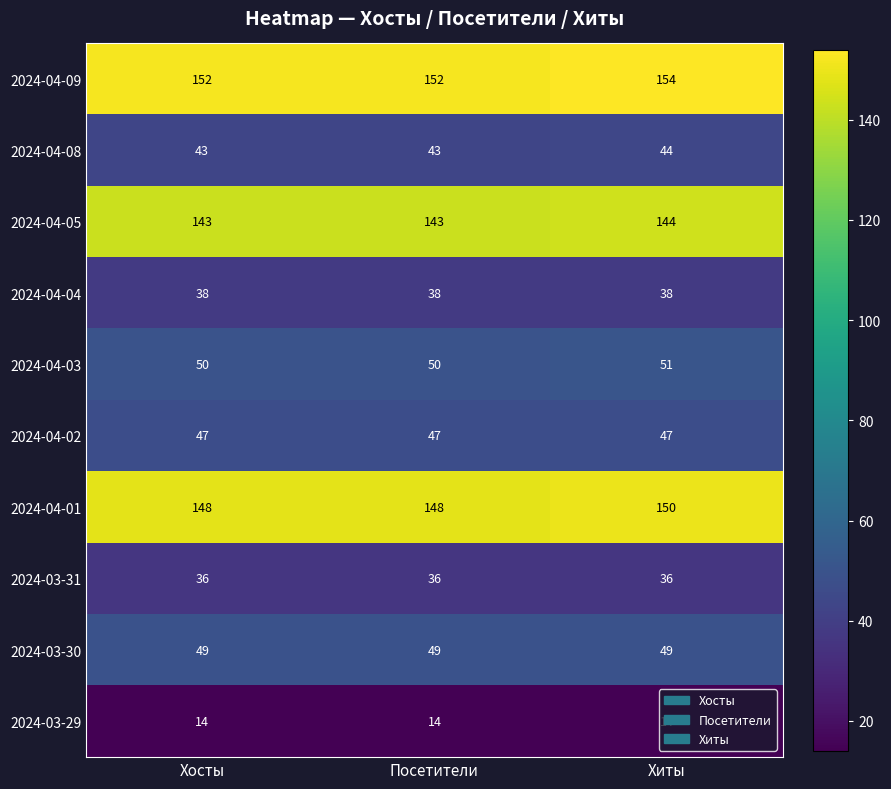

What is the sum of all 2024-04-04 values?

114